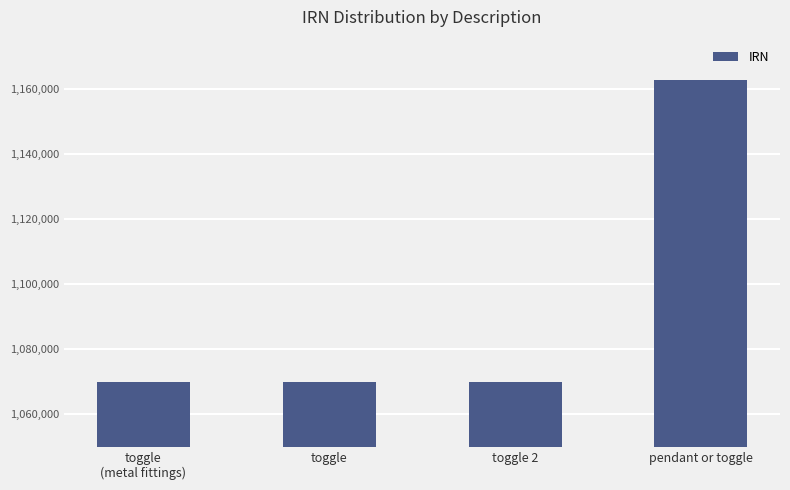

Which label corresponds to the largest value in the chart?

pendant or toggle